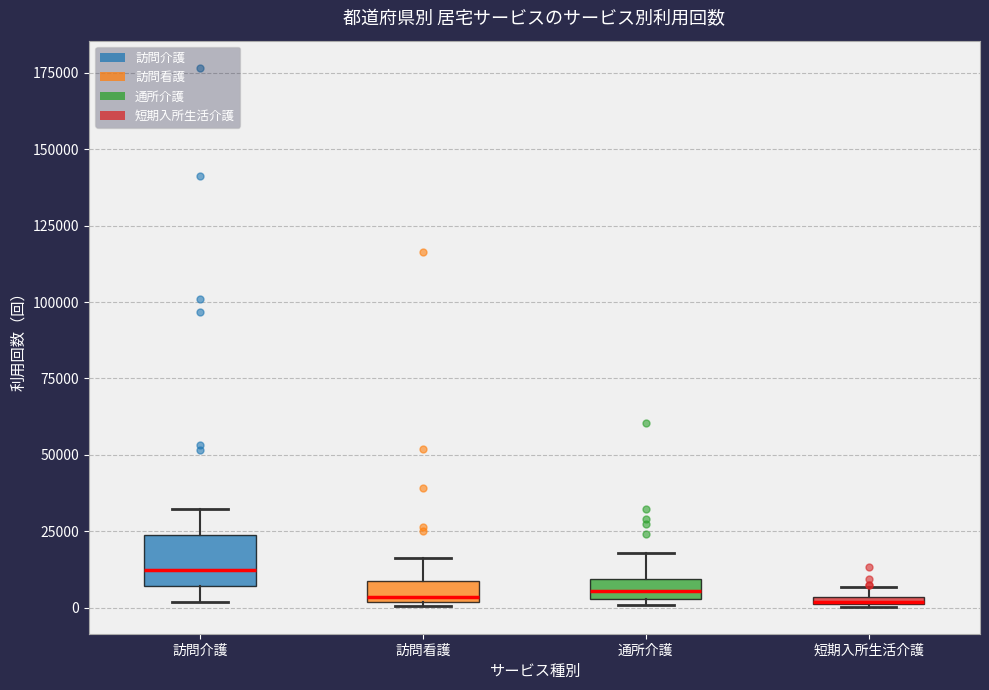

Comparing the boxes themselves (not the whiskers), which one is the tallest?

訪問介護